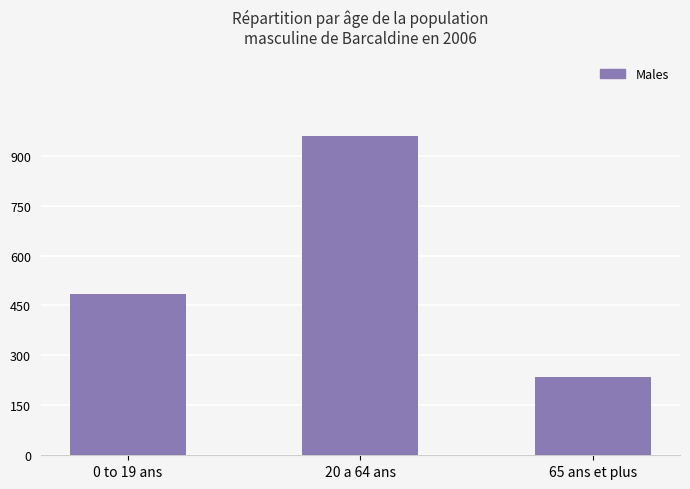

What is the greatest value displayed?

958